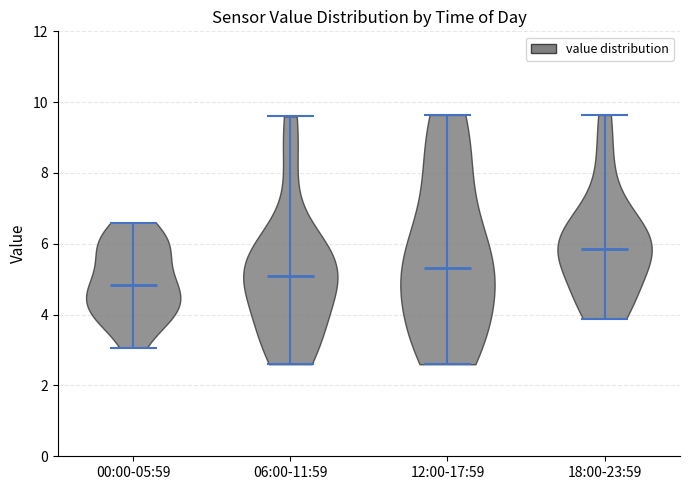

Reading left to right, read every violin against the y-axis: where its median line is, and the lowest and highest points it reaches. The values are not printed on the chart, so give them approximately, as read against the axis.

00:00-05:59: median line 4.8, lowest point 3.0, highest point 6.6
06:00-11:59: median line 5.0, lowest point 2.6, highest point 9.6
12:00-17:59: median line 5.4, lowest point 2.6, highest point 9.6
18:00-23:59: median line 5.8, lowest point 3.8, highest point 9.6